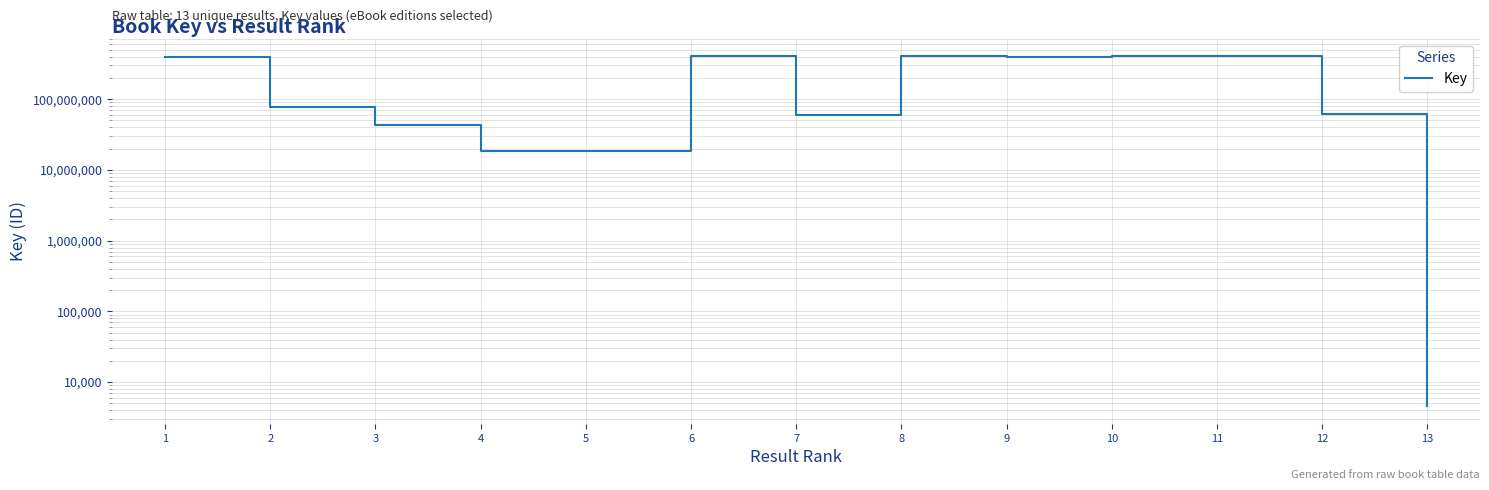

Does the chart display data point markers on the line(s)?

No